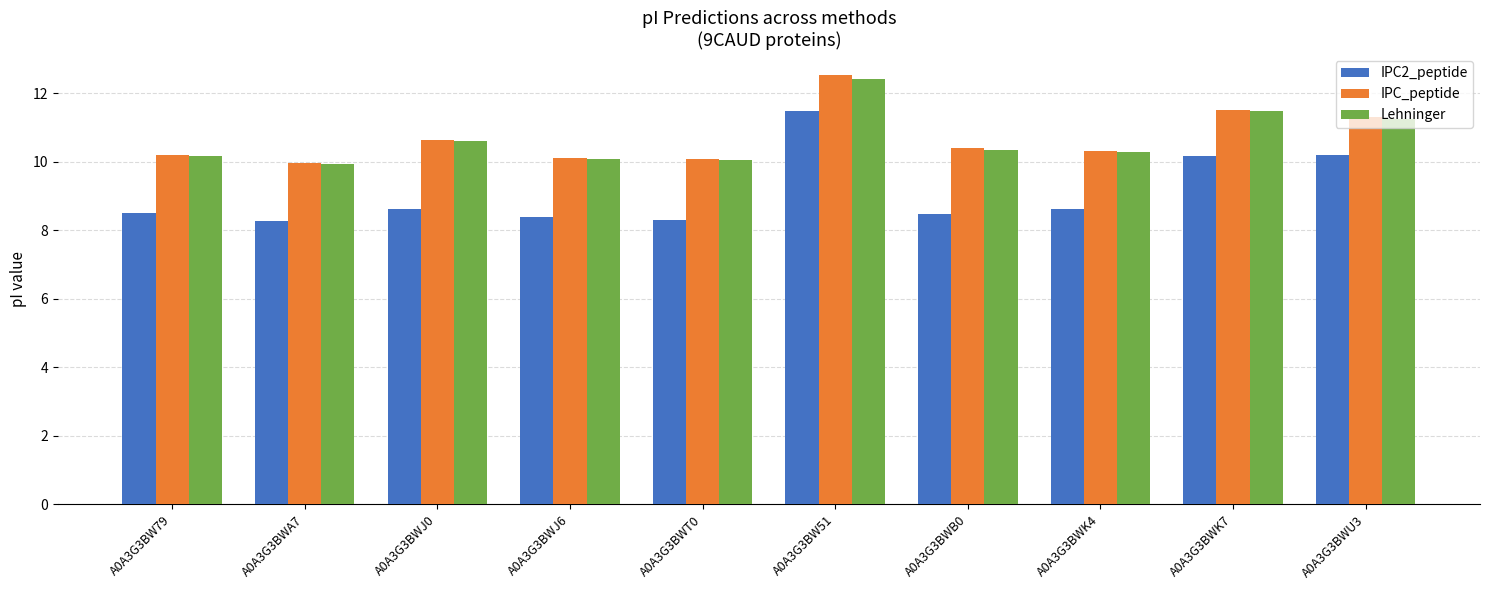

What is the difference between the second highest and second lowest values in the IPC_peptide series?

1.4